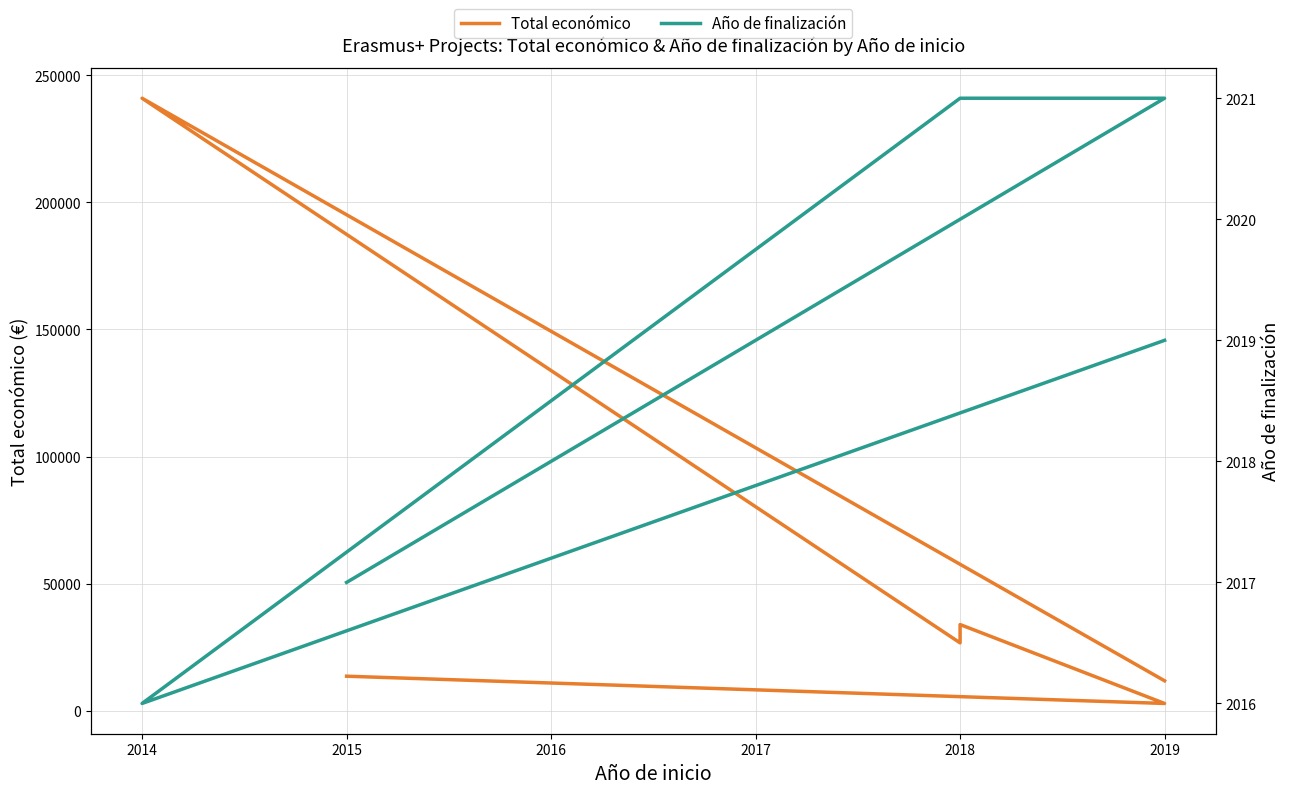

At which label does Total económico reach its peak?

2014